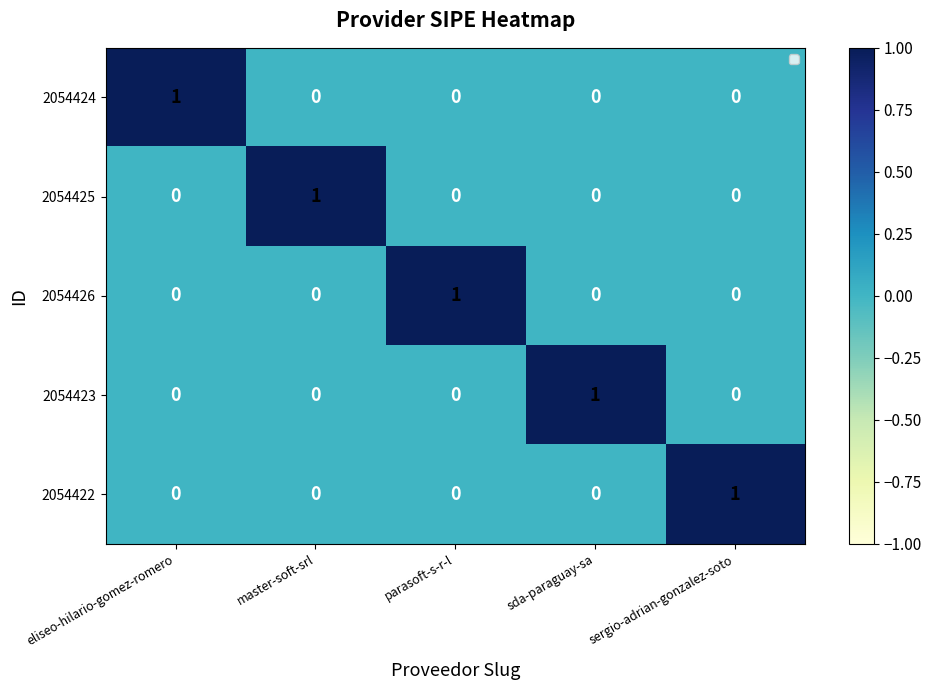

Which category has the highest value in the 2054423 series?

sda-paraguay-sa